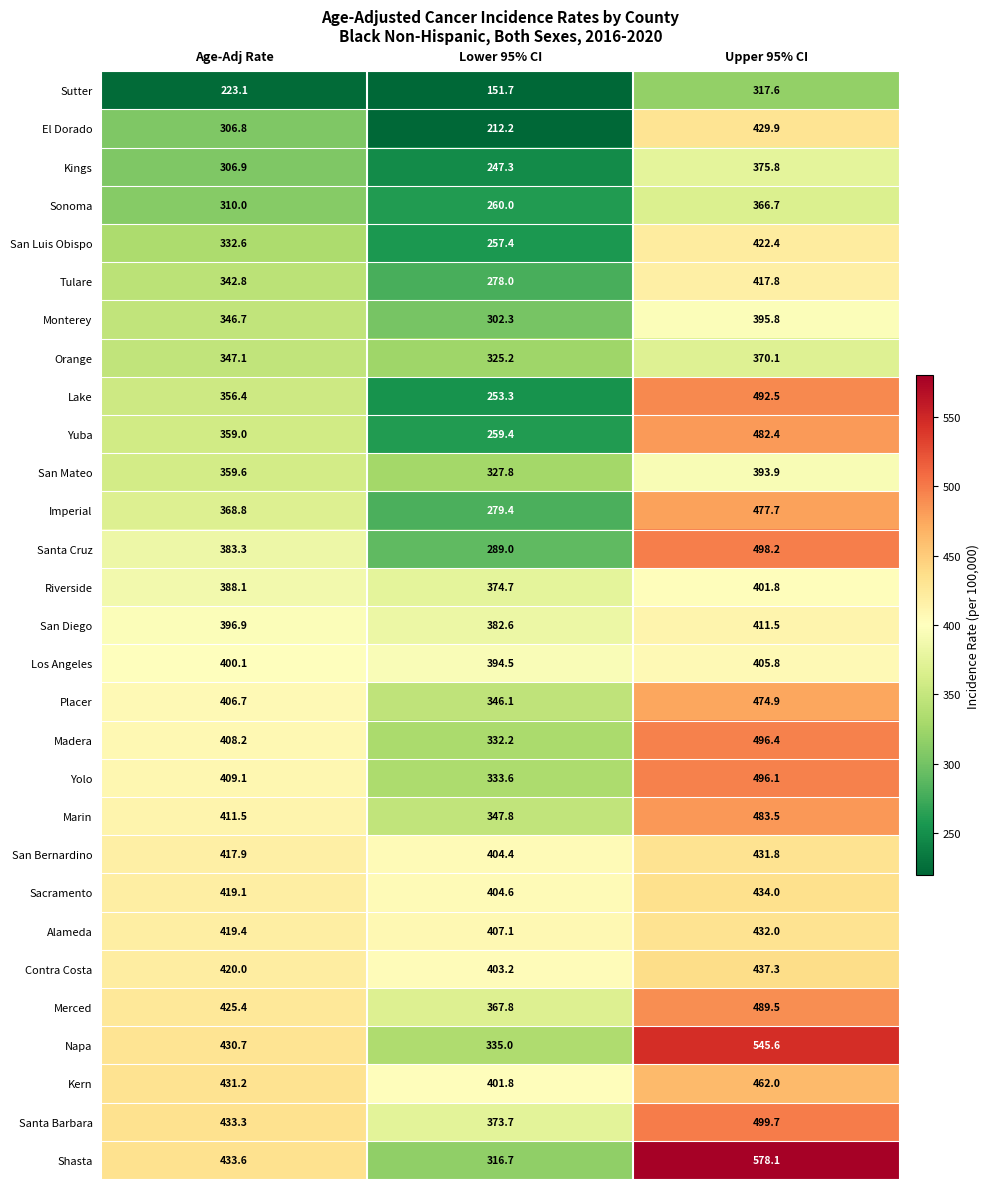

What is the sum of all Placer values?

1227.7